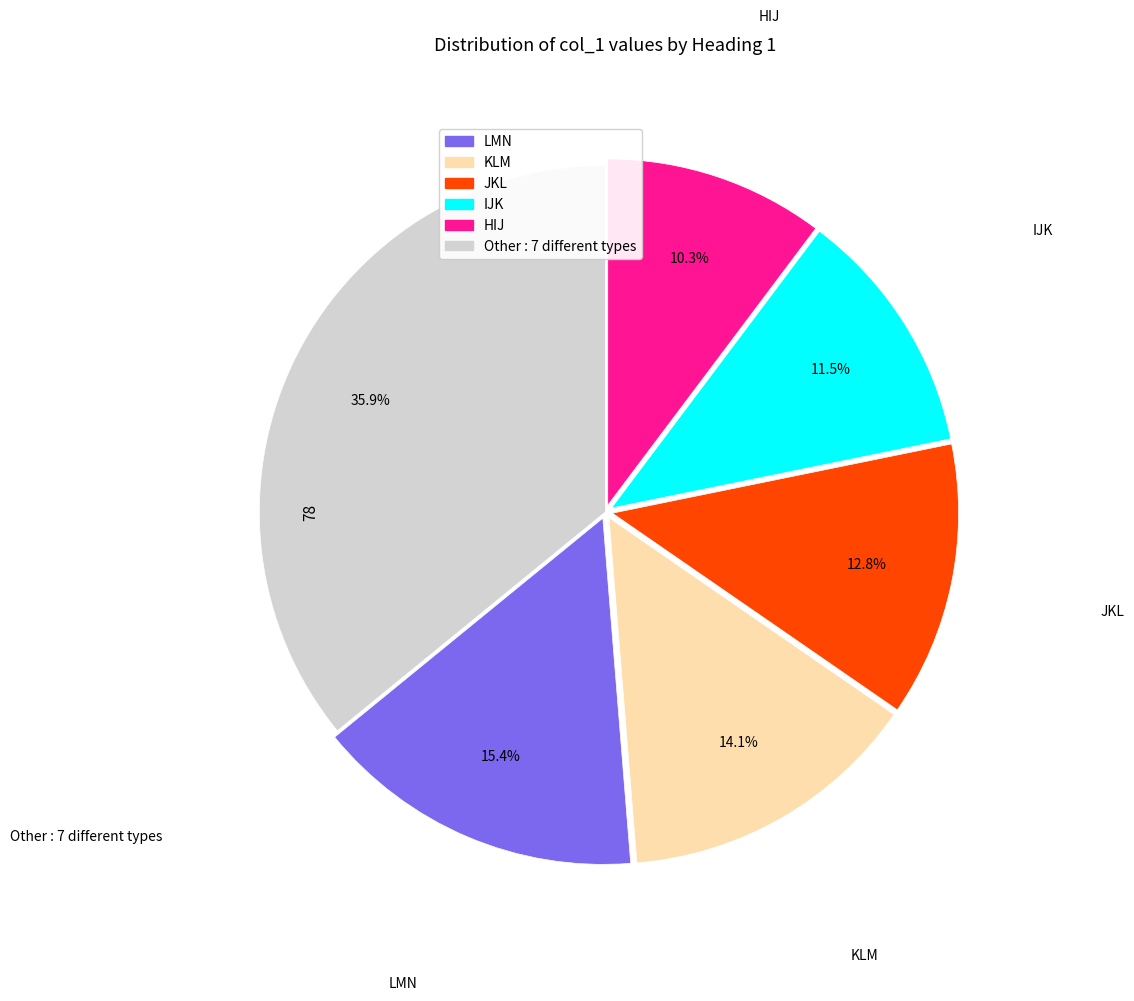

Is there a majority slice in this chart?

No